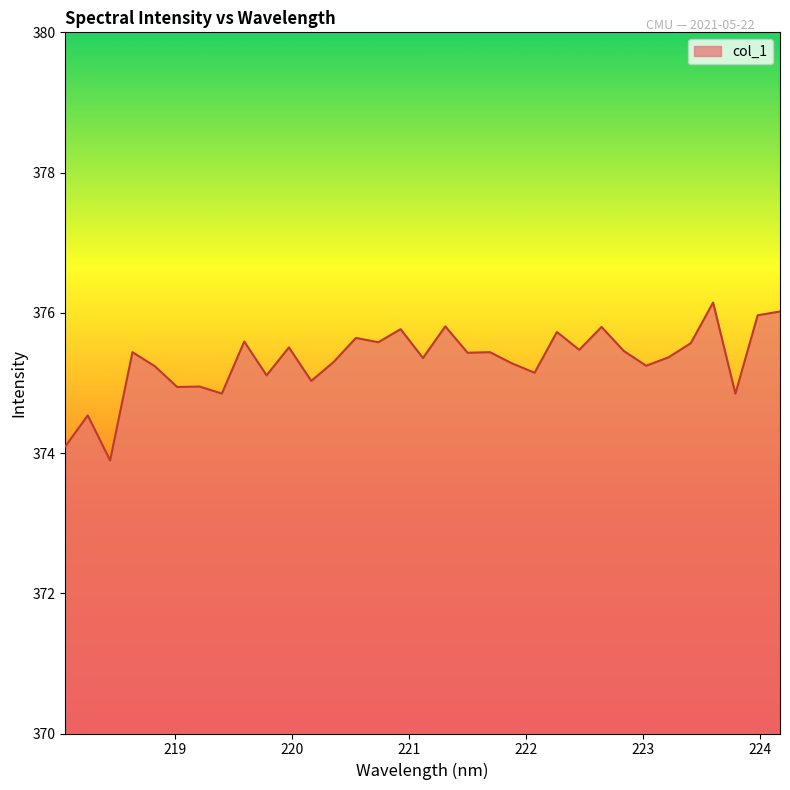

What is the difference between the maximum and minimum values?

2.3